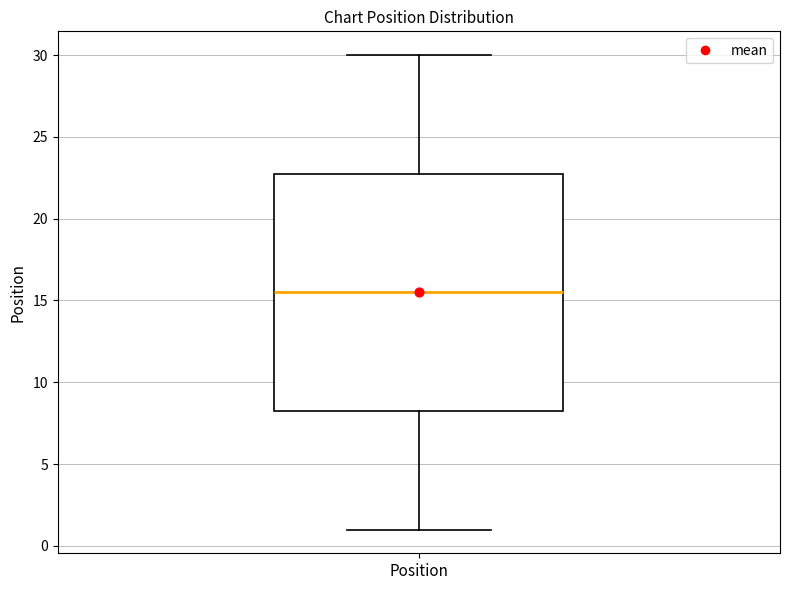

Transcribe this box plot: give where the median line is, the range the box spans, and where the two whiskers end, as read against the y-axis. The values are not printed on the chart, so give them approximately, as read against the axis.

median 15.5, box 8.5 to 23.0, whiskers 1.0 to 30.0